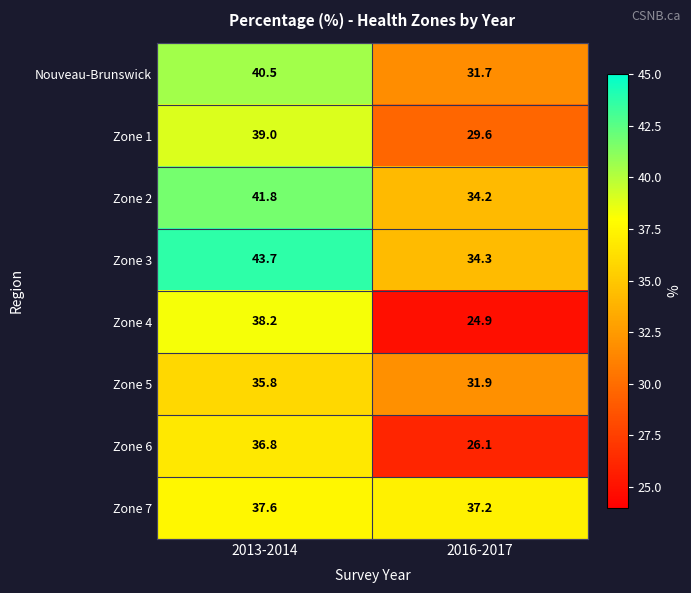

What is the minimum value shown in the chart?

24.9